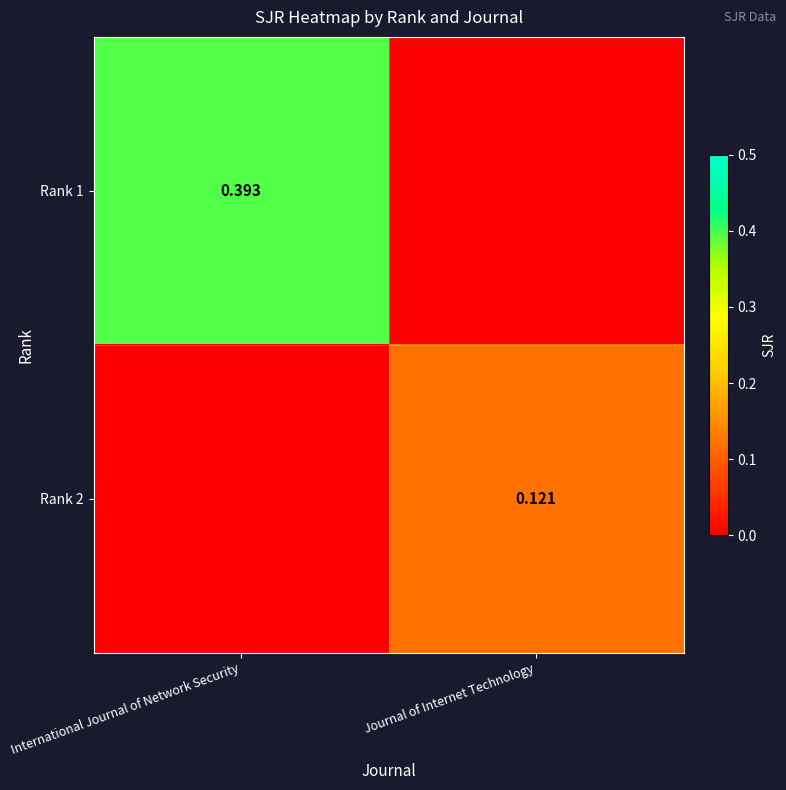

What is the spread (max minus min) of values at Journal of Internet Technology?

0.1